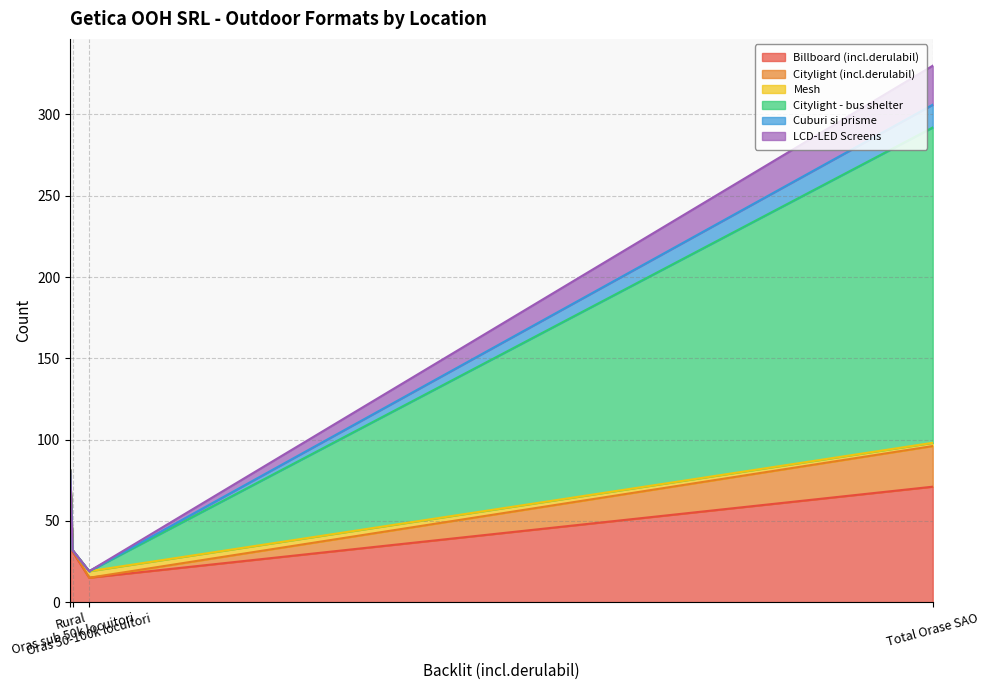

What is the maximum value for Billboard (incl.derulabil)?

81